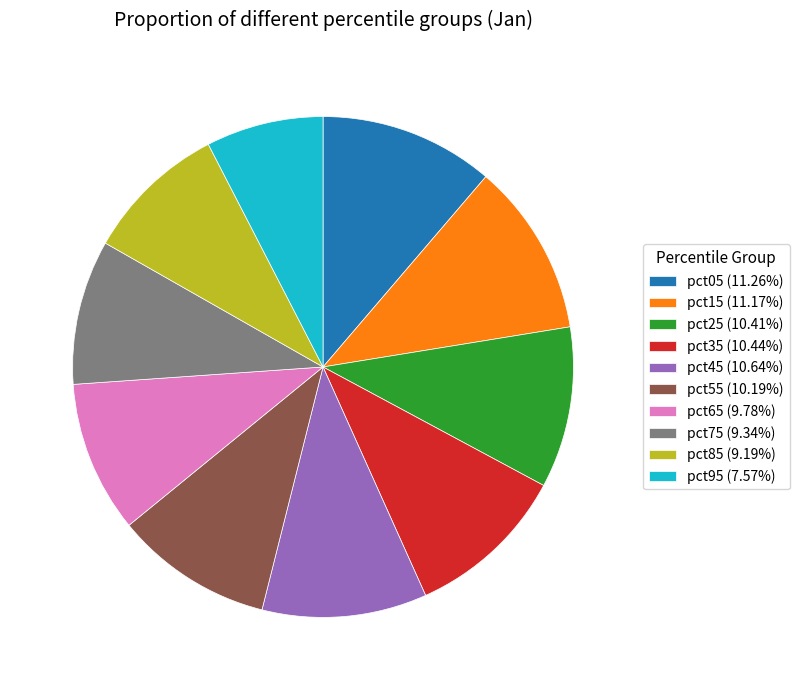

Does pct75 (9.34%) represent more than half of the total?

No